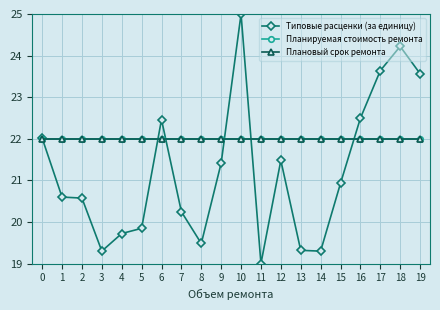

Is this an area chart (filled region under the line)?

No